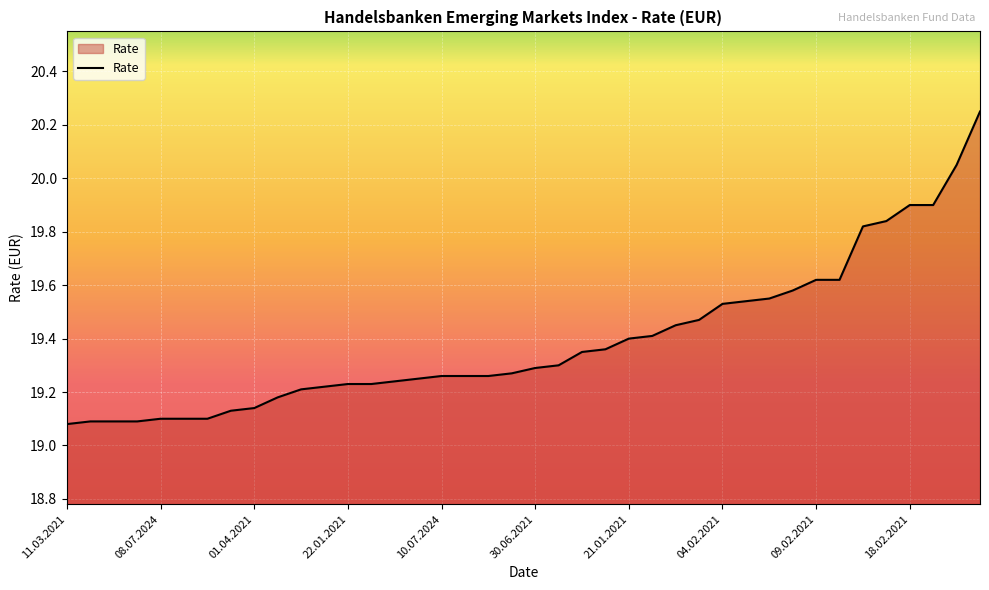

What is the difference between the maximum and minimum values?

1.2